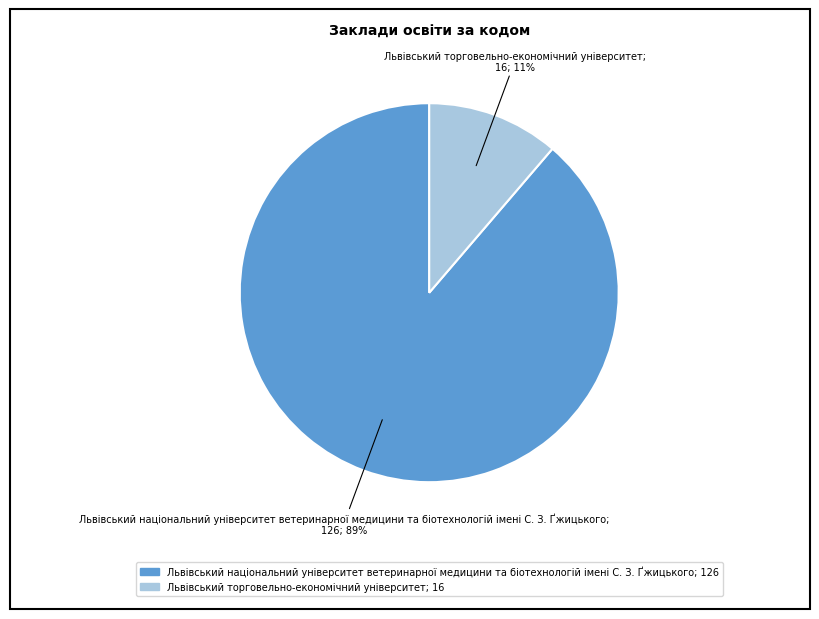

The Львівський торговельно-економічний університет slice represents 11% of the pie. True or false?

True